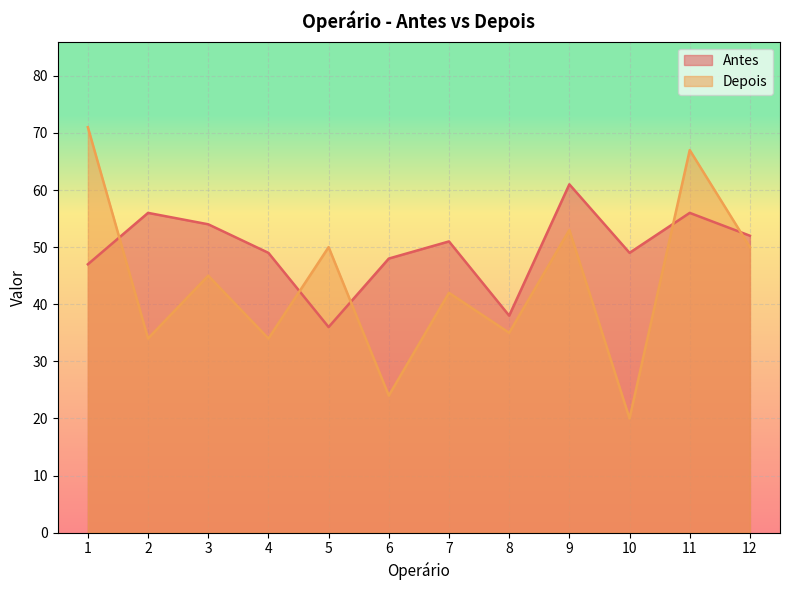

Which series changed the most between 4 and 10?

Depois